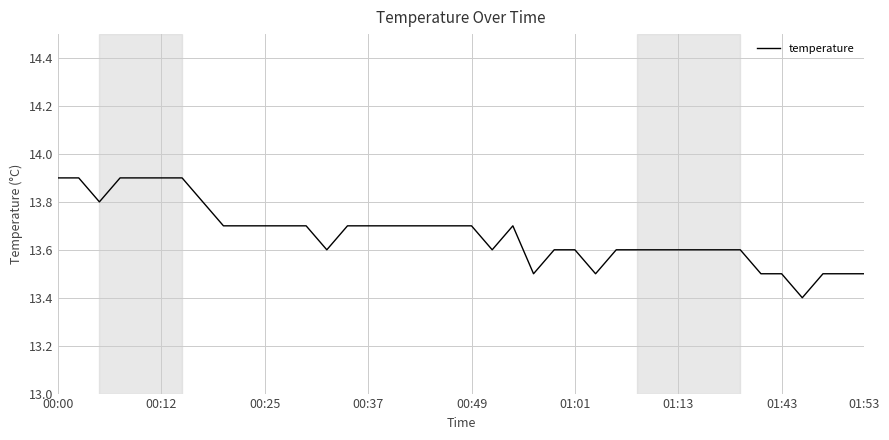

What is the maximum value shown in the chart?

13.9